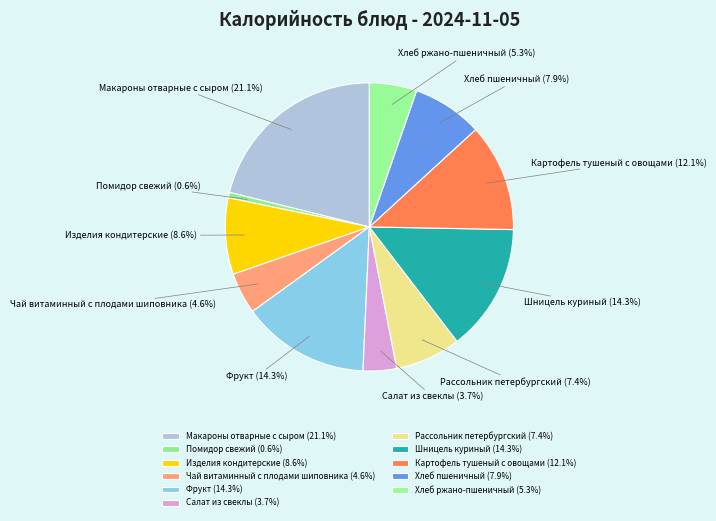

What percentage is NOT represented by Хлеб ржано-пшеничный?

94.7%